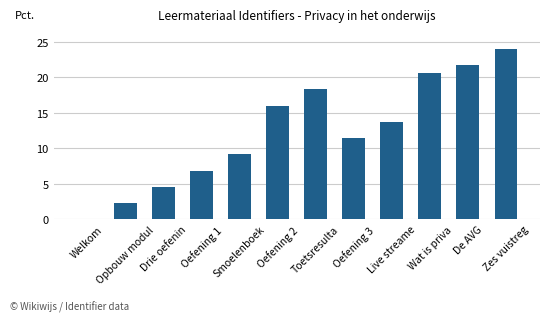

Reading left to right, extract all data points from this chart.

0.0	2.3	4.6	6.9	9.1	16.0	18.3	11.4	13.7	20.6	21.7	24.0